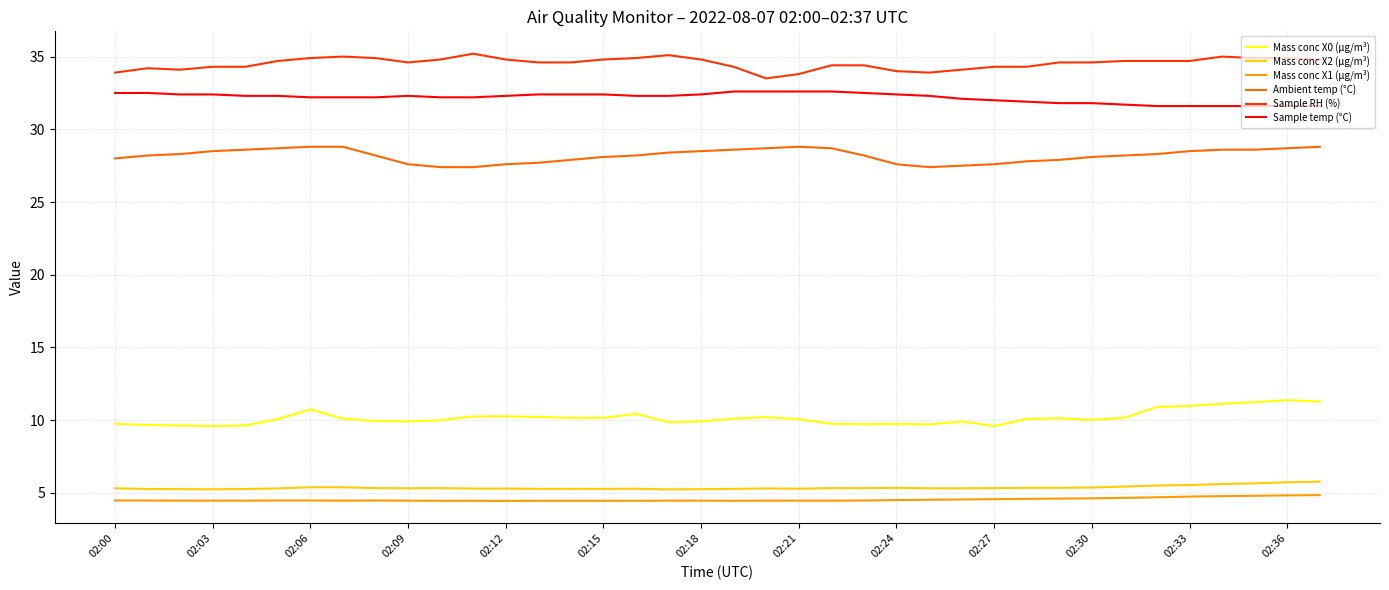

Does the chart have visible grid lines?

Yes